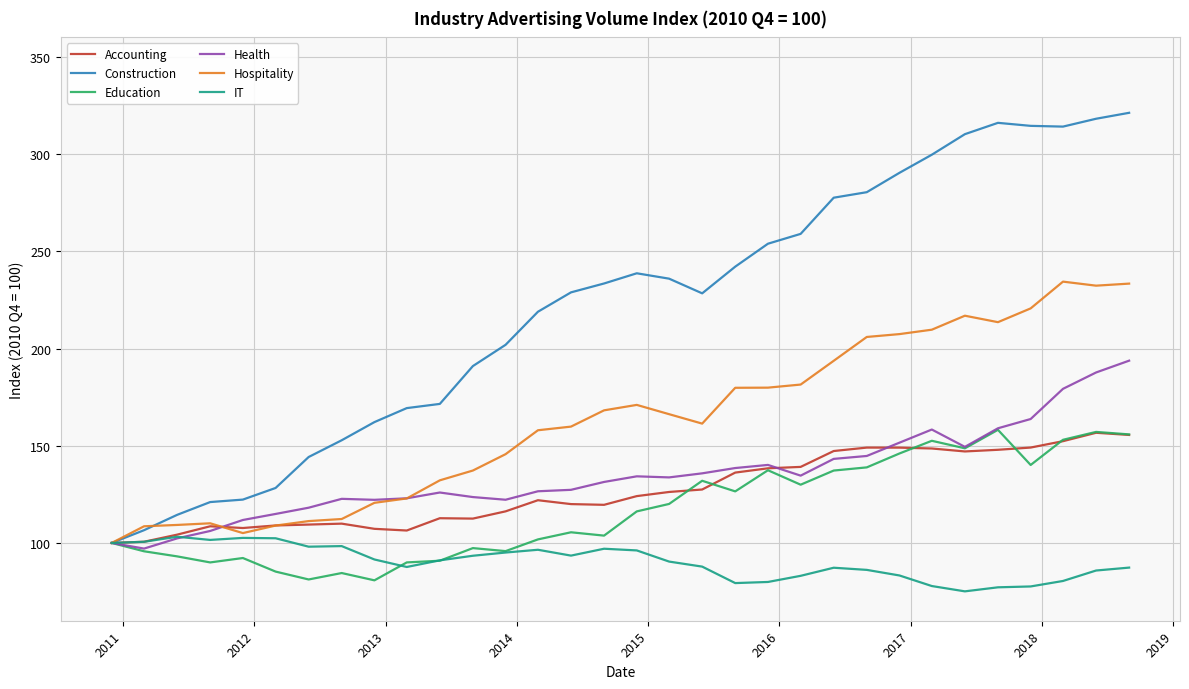

What is the sum of all Hospitality values?

5217.8